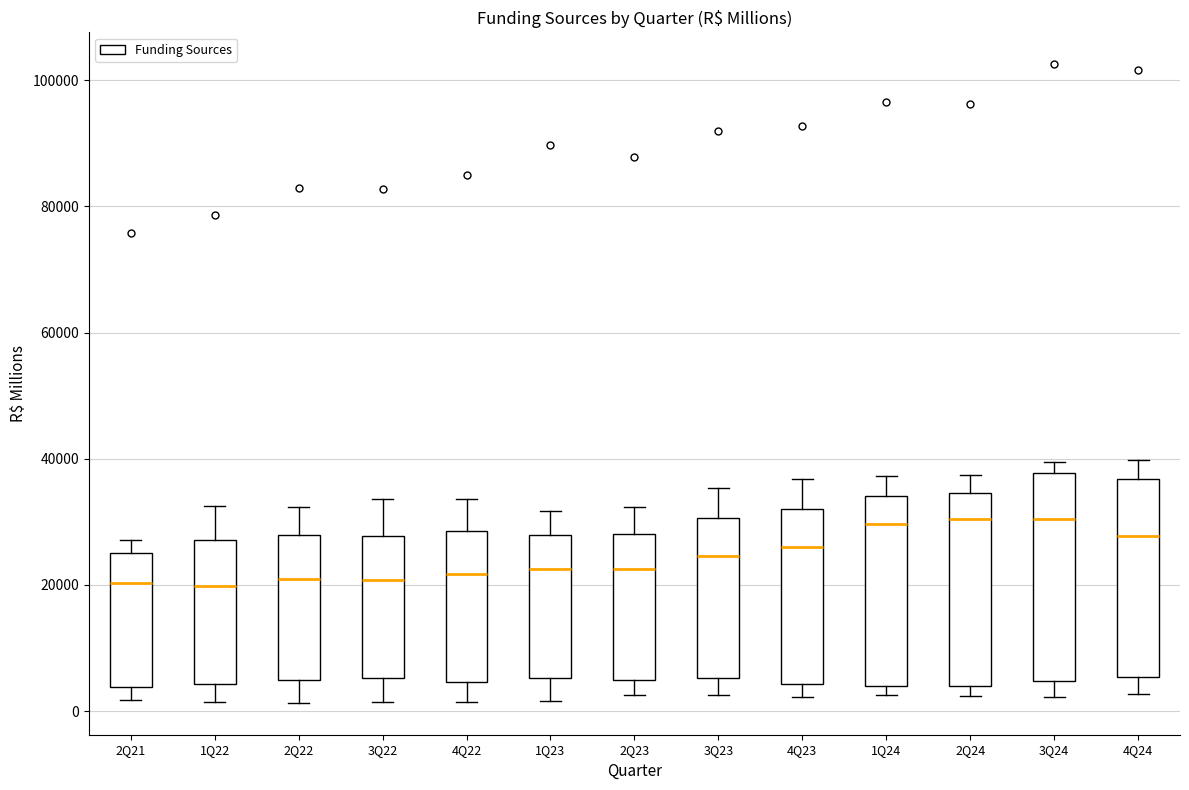

Reading left to right, read every box against the y-axis: the position of its median line, the range the box covers, and the ends of its whiskers. The values are not printed on the chart, so give them approximately, as read against the axis.

2Q21: median 20000, box 4000 to 26000, whiskers 2000 to 28000
1Q22: median 20000, box 4000 to 28000, whiskers 2000 to 32000
2Q22: median 20000, box 4000 to 28000, whiskers 2000 to 32000
3Q22: median 20000, box 6000 to 28000, whiskers 2000 to 34000
4Q22: median 22000, box 4000 to 28000, whiskers 2000 to 34000
1Q23: median 22000, box 6000 to 28000, whiskers 2000 to 32000
2Q23: median 22000, box 4000 to 28000, whiskers 2000 to 32000
3Q23: median 24000, box 6000 to 30000, whiskers 2000 to 36000
4Q23: median 26000, box 4000 to 32000, whiskers 2000 to 36000
1Q24: median 30000, box 4000 to 34000, whiskers 2000 to 38000
2Q24: median 30000, box 4000 to 34000, whiskers 2000 to 38000
3Q24: median 30000, box 4000 to 38000, whiskers 2000 to 40000
4Q24: median 28000, box 6000 to 36000, whiskers 2000 to 40000